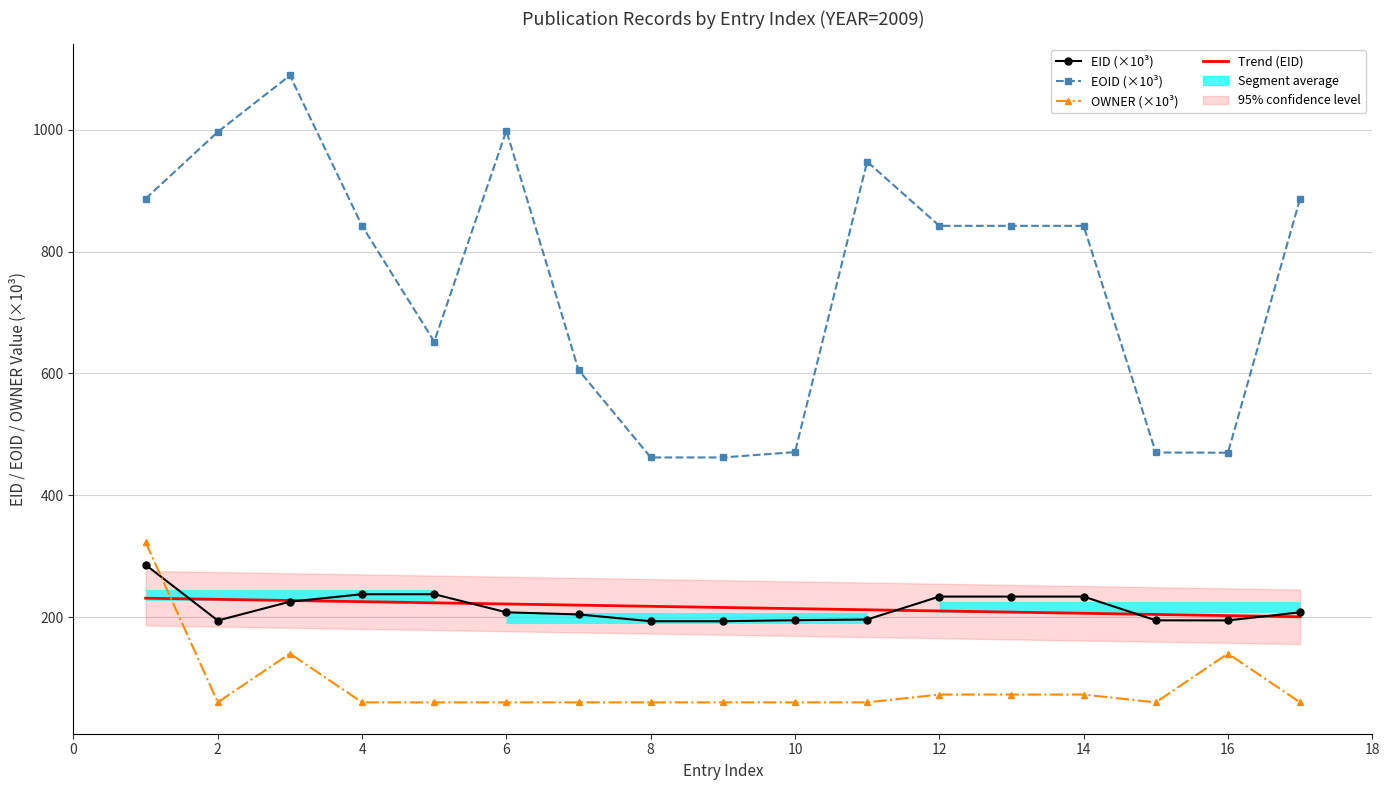

Is the value of Trend (EID) at 4 greater than the value of OWNER (×10³) at 11?

Yes